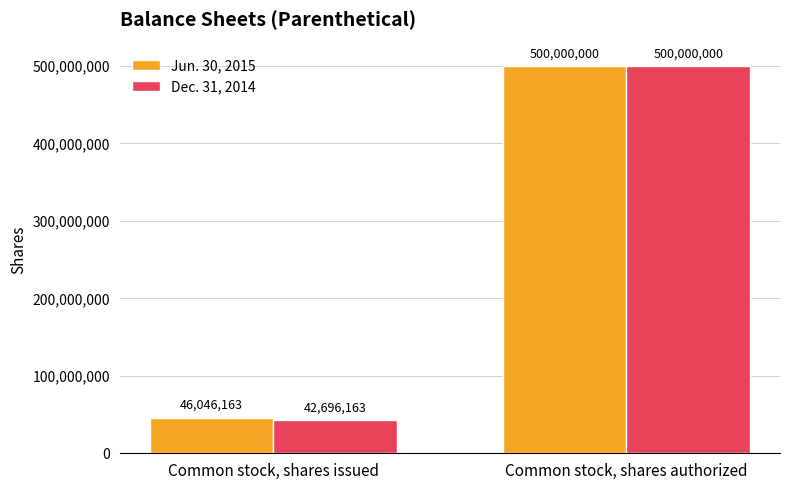

Rank the categories by Jun. 30, 2015 value from highest to lowest.

Common stock, shares authorized, Common stock, shares issued